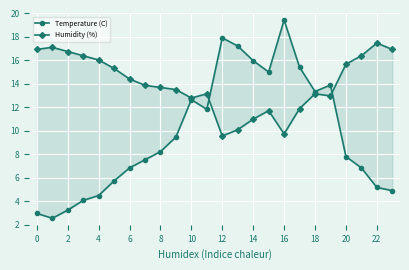

Reading left to right, list all the values displayed in this chart.

Temperature (C): 3.0	2.6	3.2	4.1	4.5	5.7	6.8	7.5	8.2	9.5	12.7	11.8	17.9	17.2	16.0	15.0	19.4	15.4	13.4	13.9	7.8	6.8	5.2	4.9
Humidity (%): 16.9	17.1	16.8	16.4	16.0	15.3	14.4	13.9	13.7	13.5	12.8	13.2	9.6	10.1	11.0	11.7	9.7	11.9	13.2	13.0	15.7	16.4	17.5	16.9